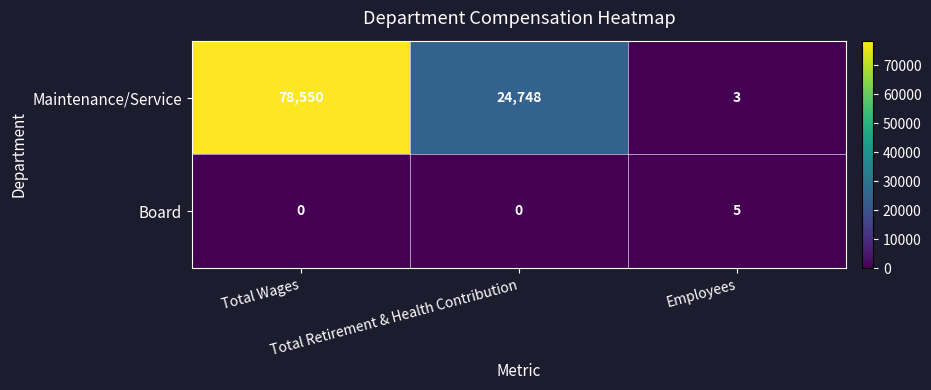

What is the difference between the highest and lowest values at Total Retirement & Health Contribution?

24748